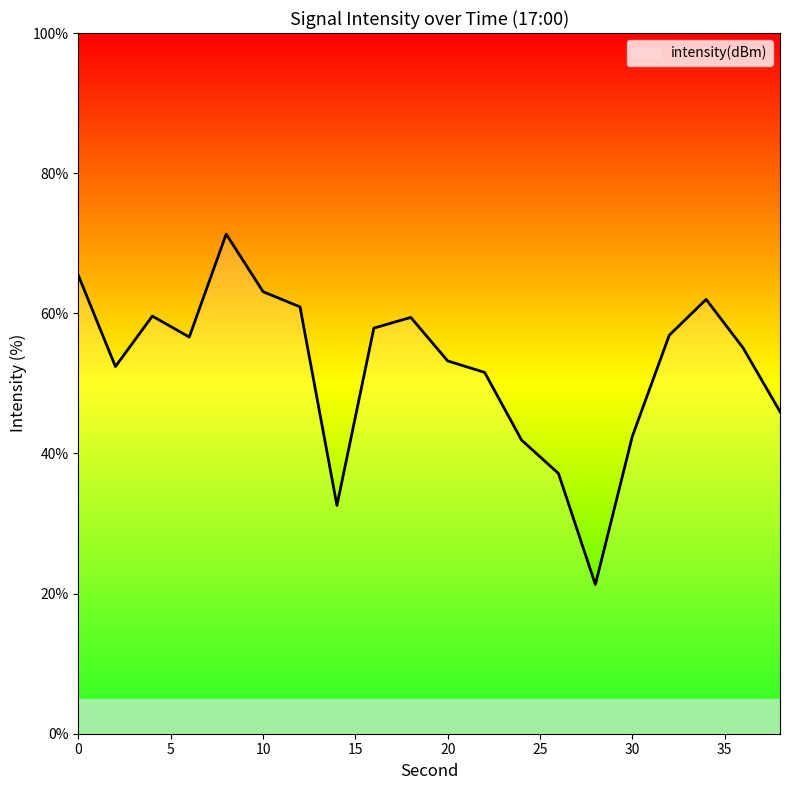

What is the difference between the maximum and minimum values?

50.0